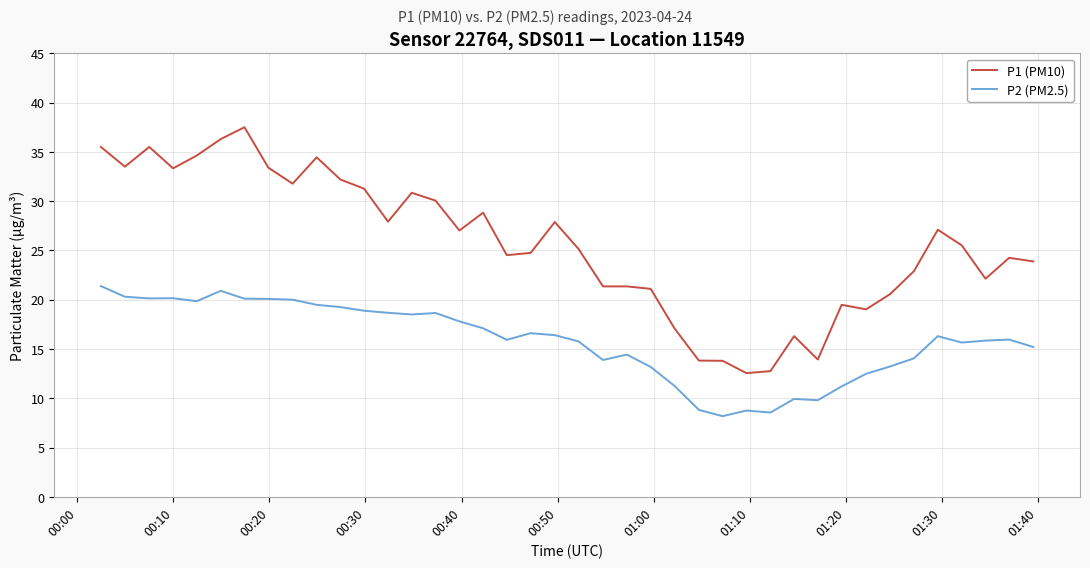

How many lines are shown in the chart?

2